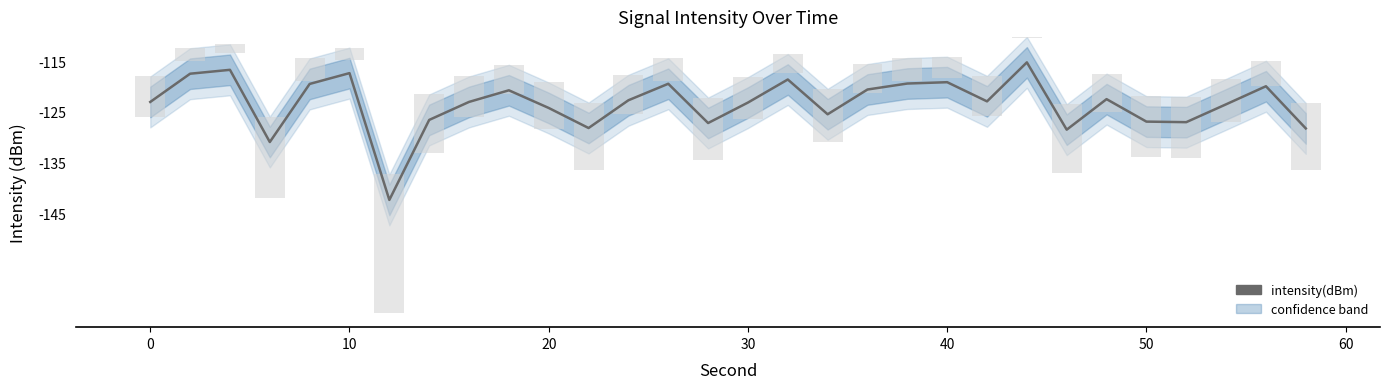

How many data points are above -122?

12